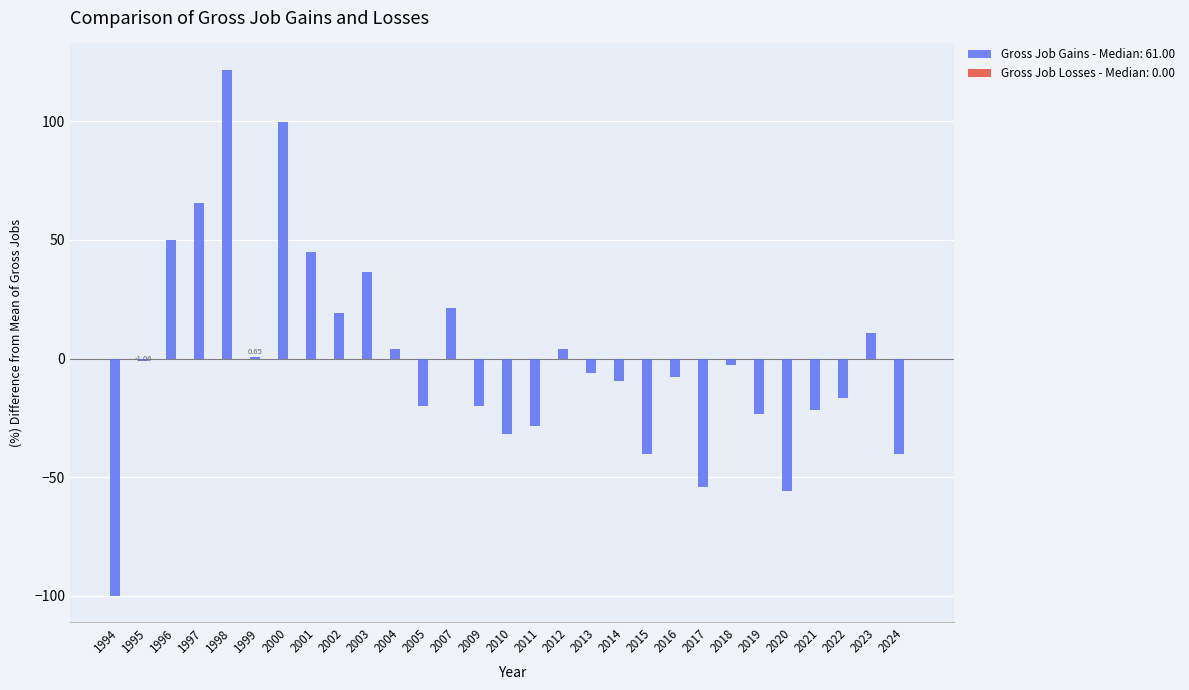

Reading left to right, list all the values displayed in this chart.

1994=-100.0	1995=-1.1	1996=50.1	1997=65.5	1998=121.8	1999=0.6	2000=99.6	2001=45.0	2002=19.4	2003=36.5	2004=4.1	2005=-19.8	2007=21.1	2009=-19.8	2010=-31.8	2011=-28.4	2012=4.1	2013=-6.2	2014=-9.6	2015=-40.3	2016=-7.9	2017=-53.9	2018=-2.8	2019=-23.2	2020=-55.6	2021=-21.5	2022=-16.4	2023=10.9	2024=-40.3